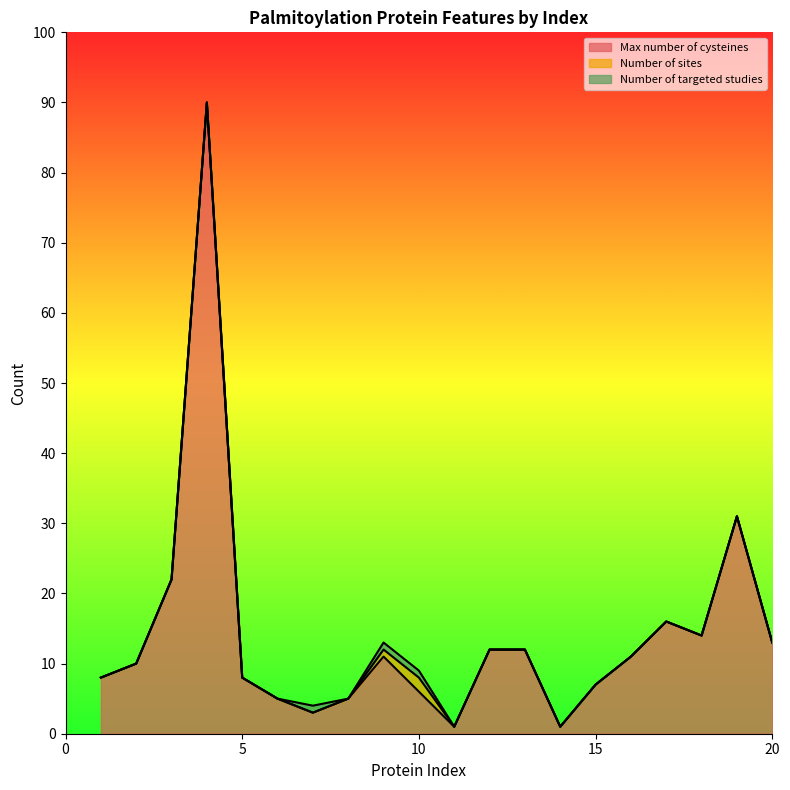

True or false: Max number of cysteines has a value of 13 at 20.

True